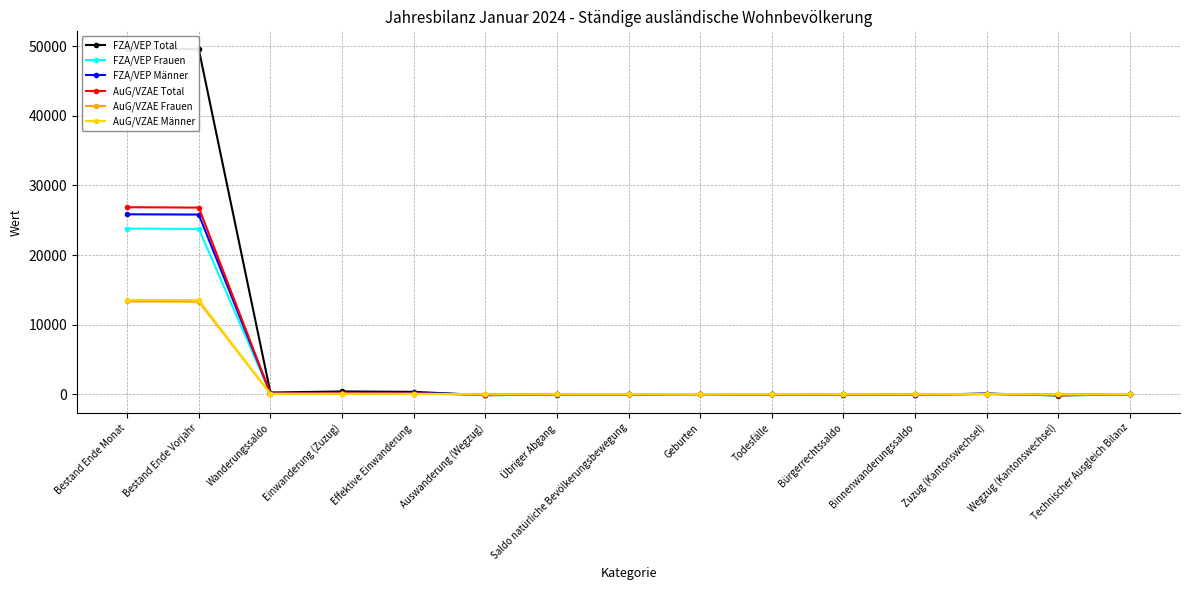

List the labels in order of FZA/VEP Total value, largest first.

Bestand Ende Monat, Bestand Ende Vorjahr, Einwanderung (Zuzug), Effektive Einwanderung, Wanderungssaldo, Zuzug (Kantonswechsel), Geburten, Technischer Ausgleich Bilanz, Saldo natürliche Bevölkerungsbewegung, Todesfälle, Übriger Abgang, Bürgerrechtssaldo, Binnenwanderungssaldo, Auswanderung (Wegzug), Wegzug (Kantonswechsel)